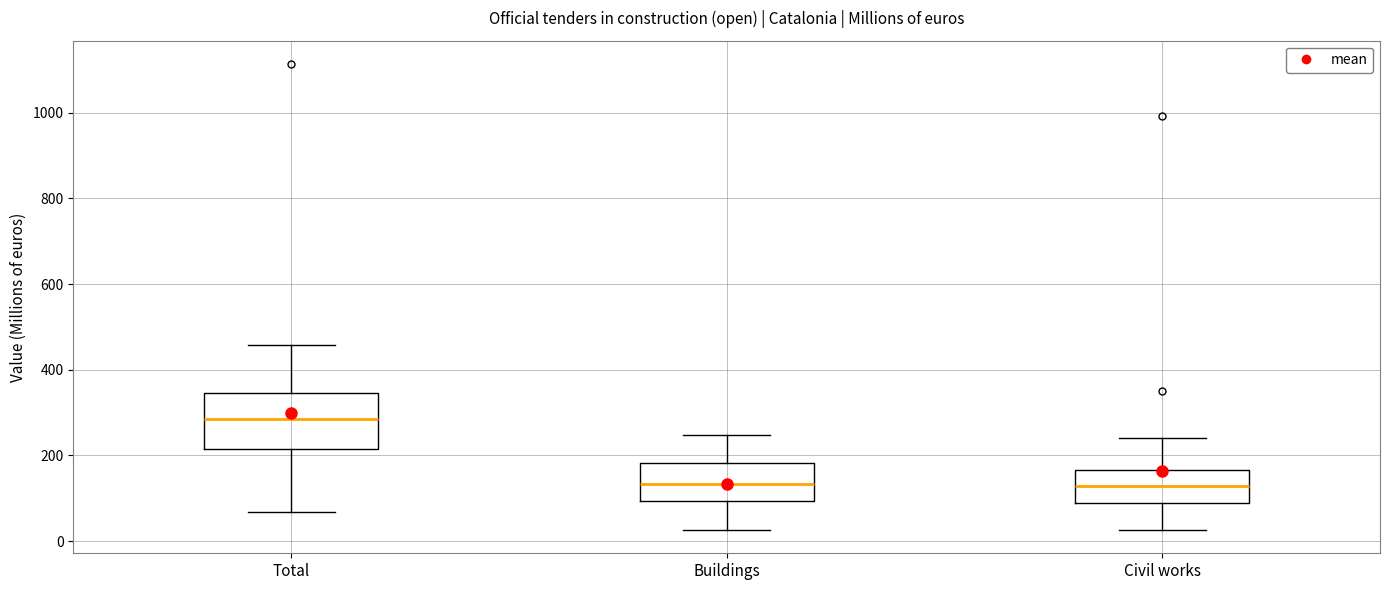

Which box is the tallest, from its lower edge to its upper edge?

Total